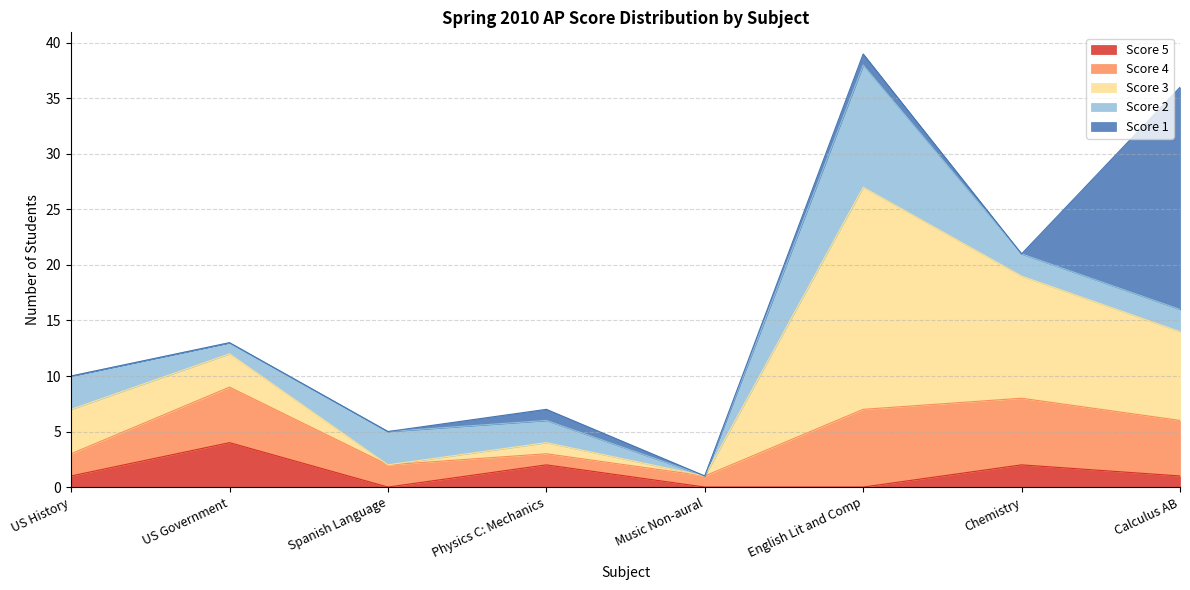

At which category does Score 3 reach its first local peak?

Physics C: Mechanics